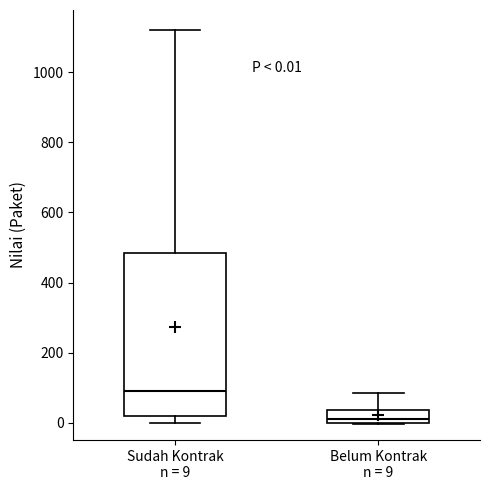

Which box's median line is the highest?

Sudah Kontrak n = 9